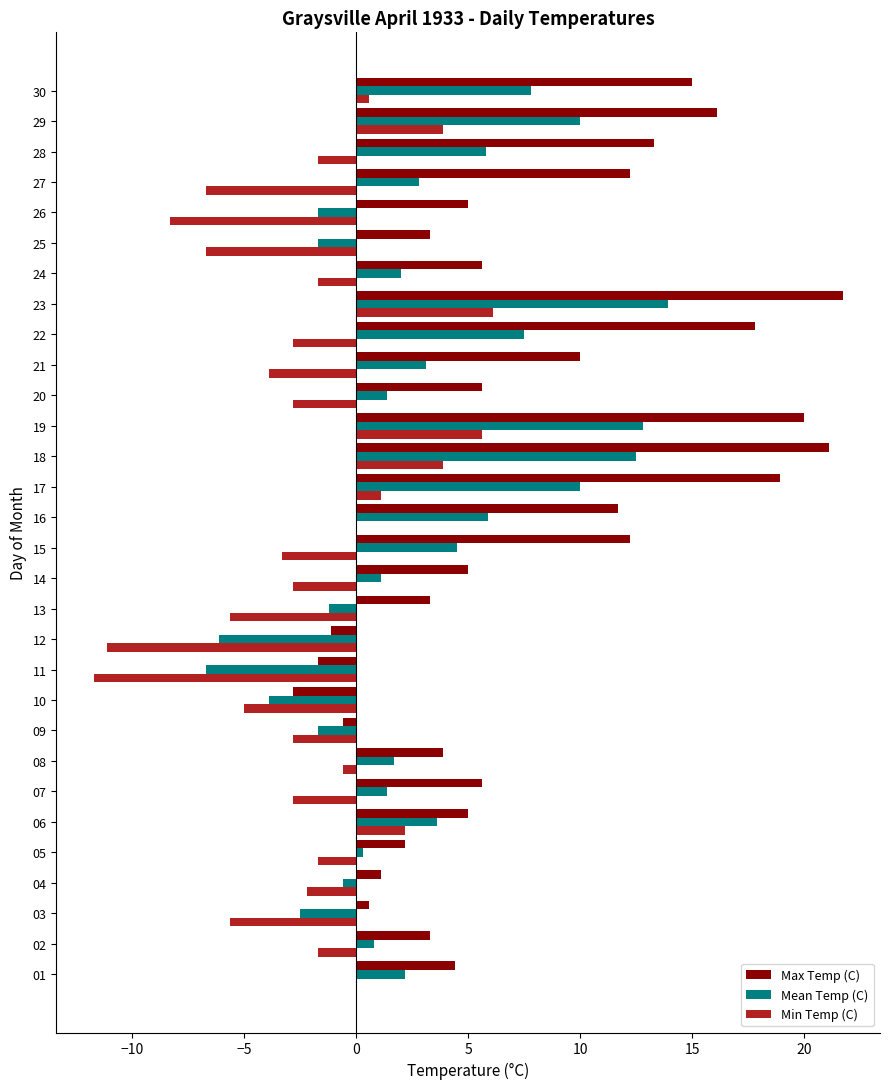

Which series has the largest total across all categories?

Max Temp (C)